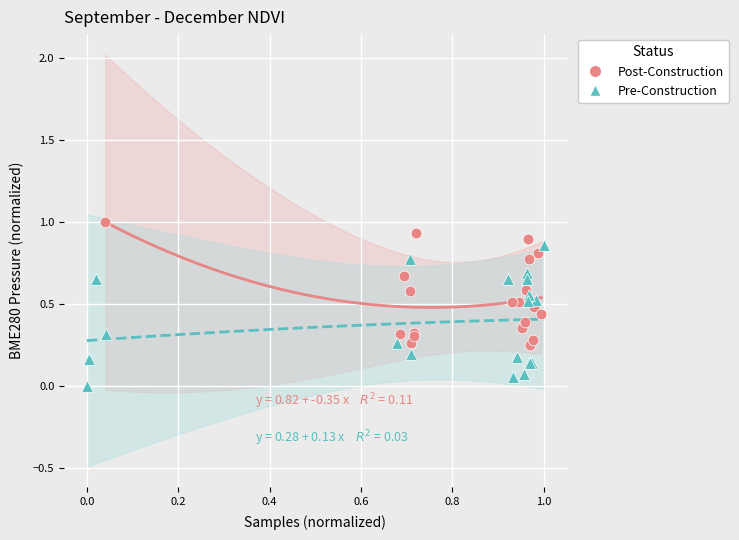

Which series reaches the maximum Y coordinate?

Post-Construction